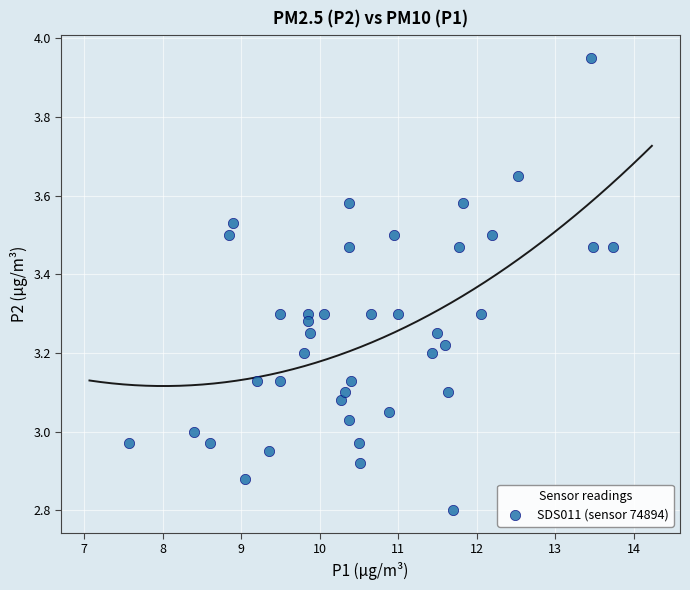

What is the range of X values (max minus min)?

6.2